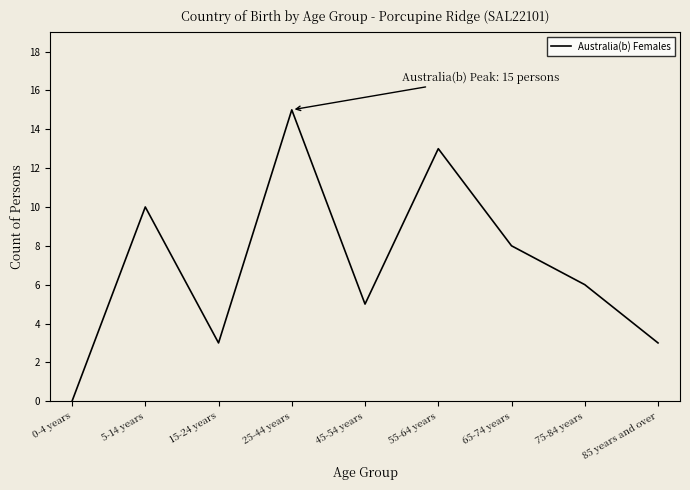

How many values are above zero?

8